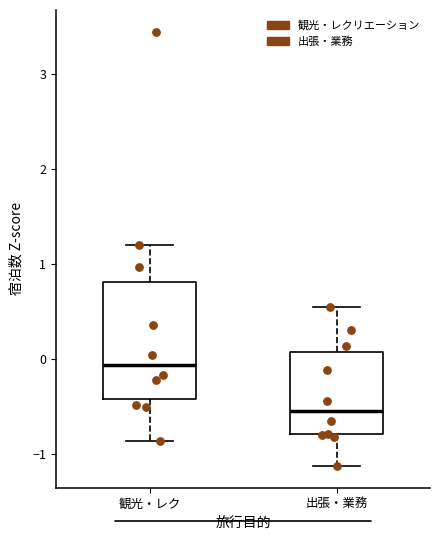

Where is the upper edge of the box for 出張・業務 on the y-axis? The values are not printed on the chart, so give them approximately, as read against the axis.

0.1